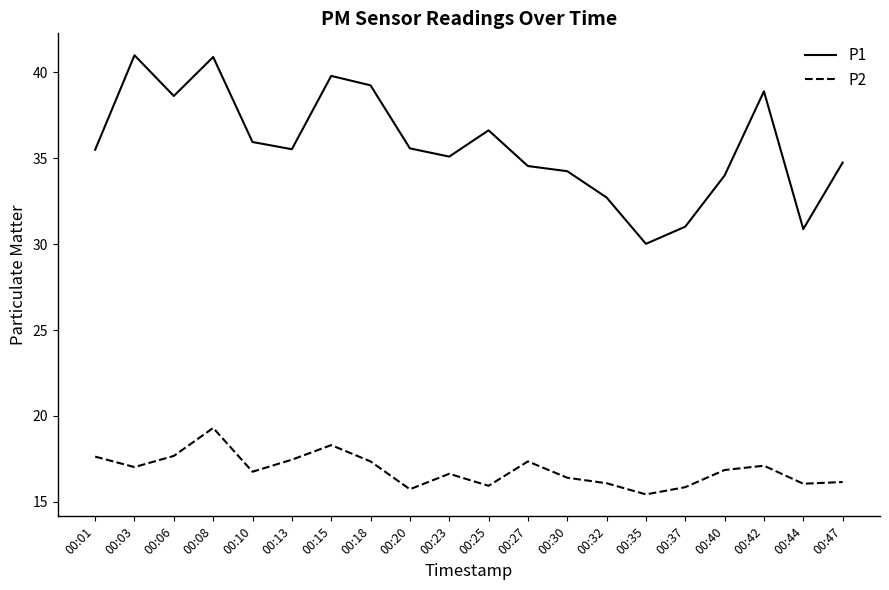

In P2, how many points are lower than both neighbors (excluding endpoints)?

6